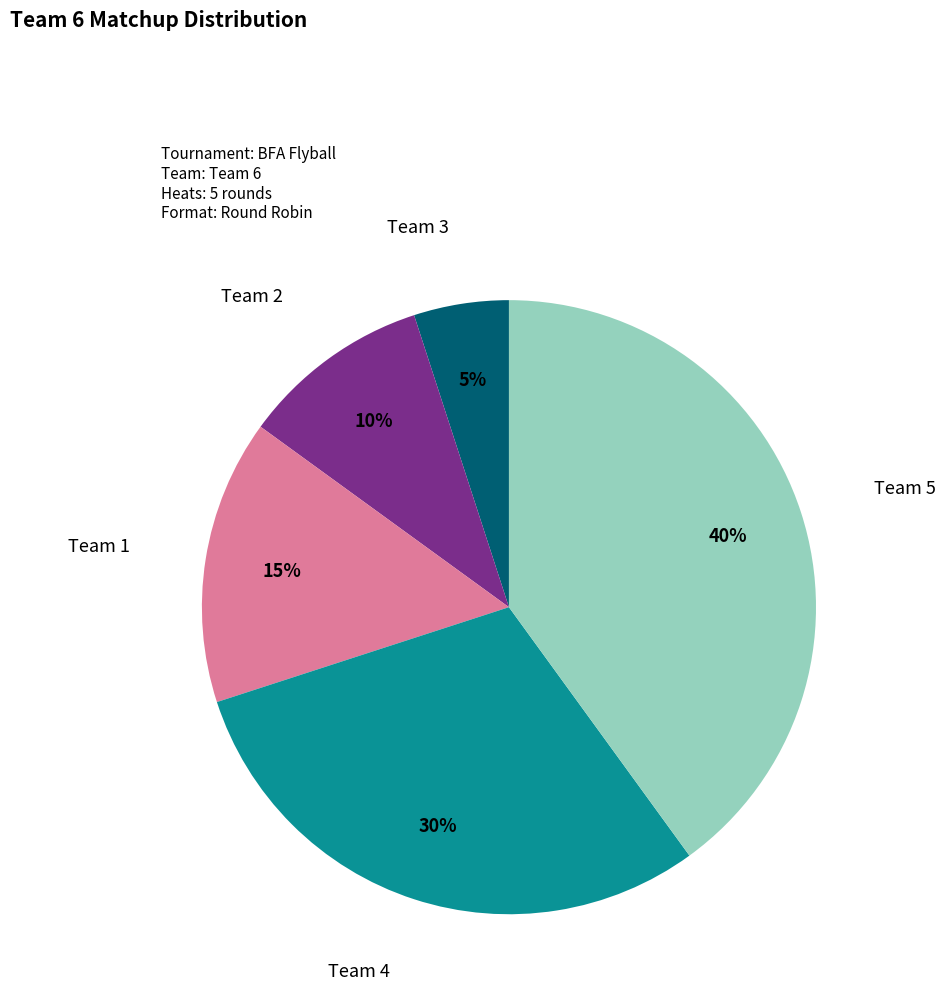

Is the sum of Team 4 and Team 1 greater than half?

No